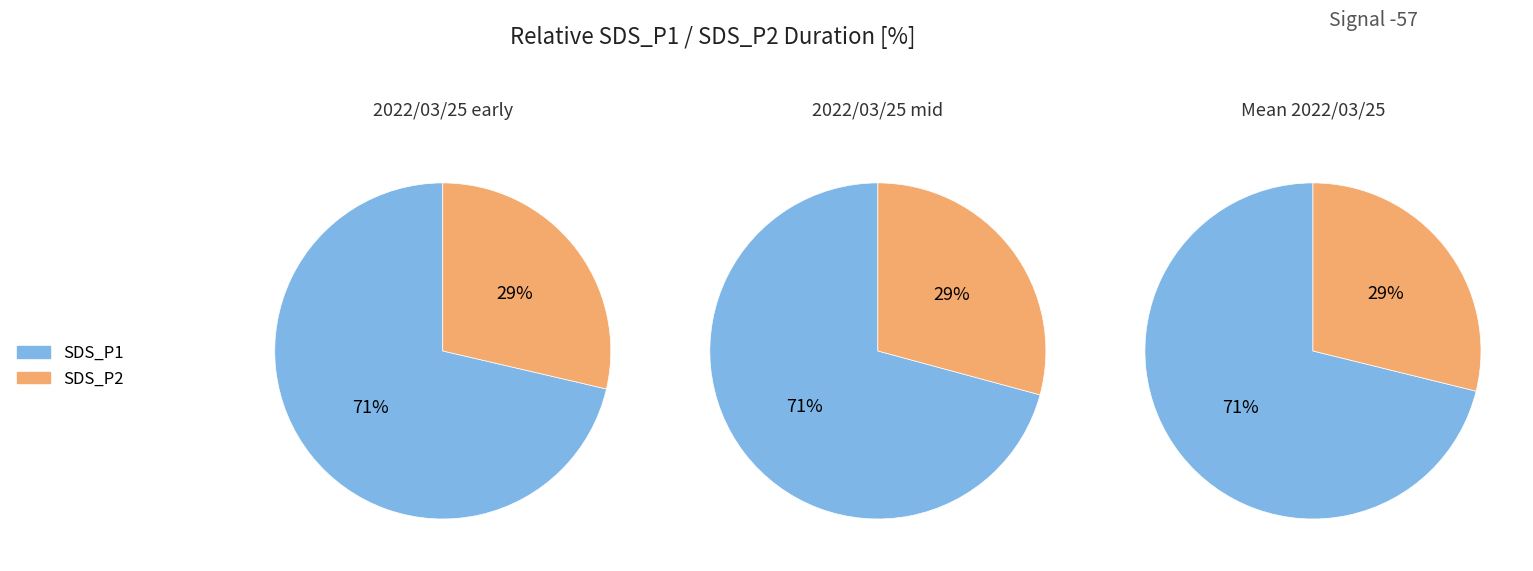

Does 16 represent more than half of the total?

No